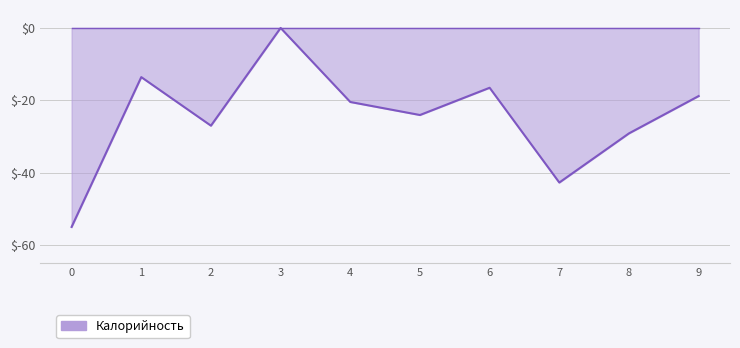

Rank the categories by value from lowest to highest.

0, 7, 8, 2, 5, 4, 9, 6, 1, 3